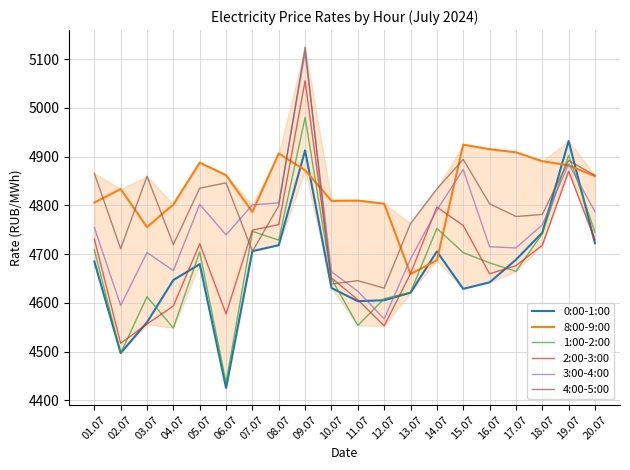

The value of 2:00-3:00 at 04.07 is 6540.8. True or false?

False